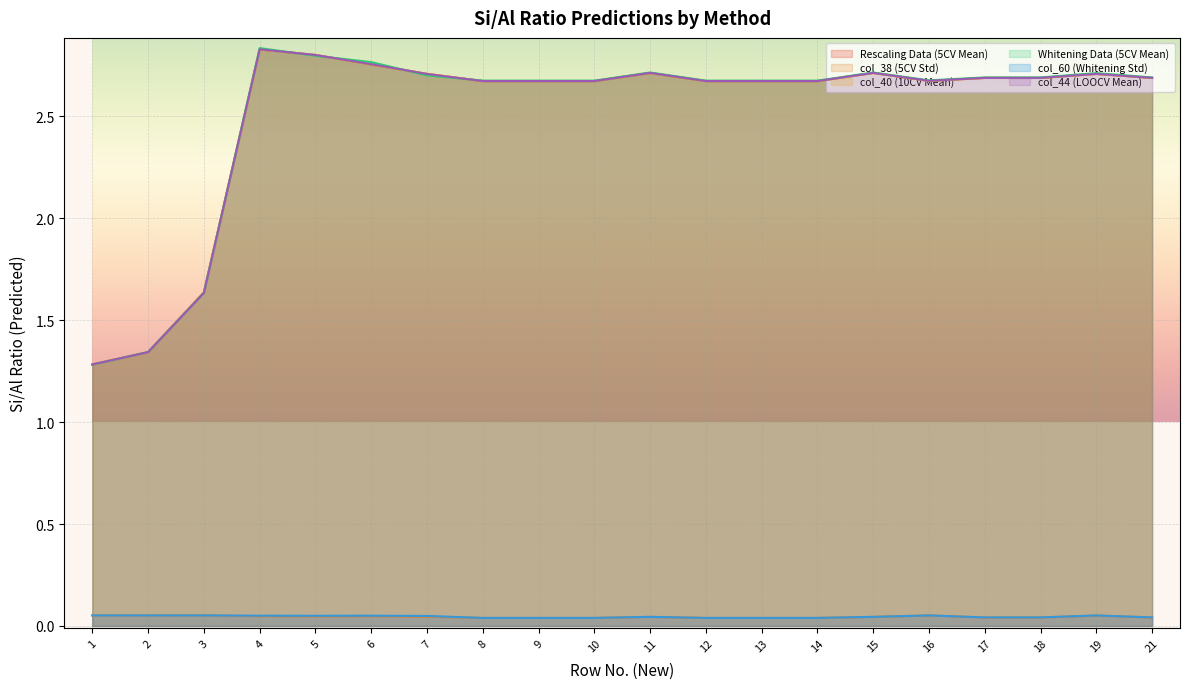

What is the difference between the highest and lowest values at 14?

2.6